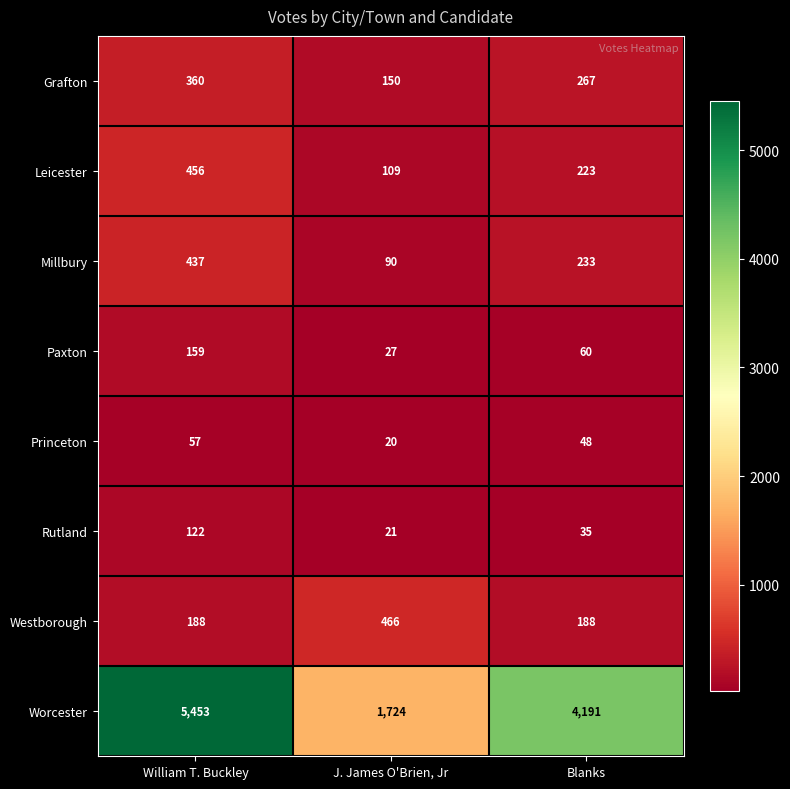

Which series has the largest range (max minus min)?

Worcester